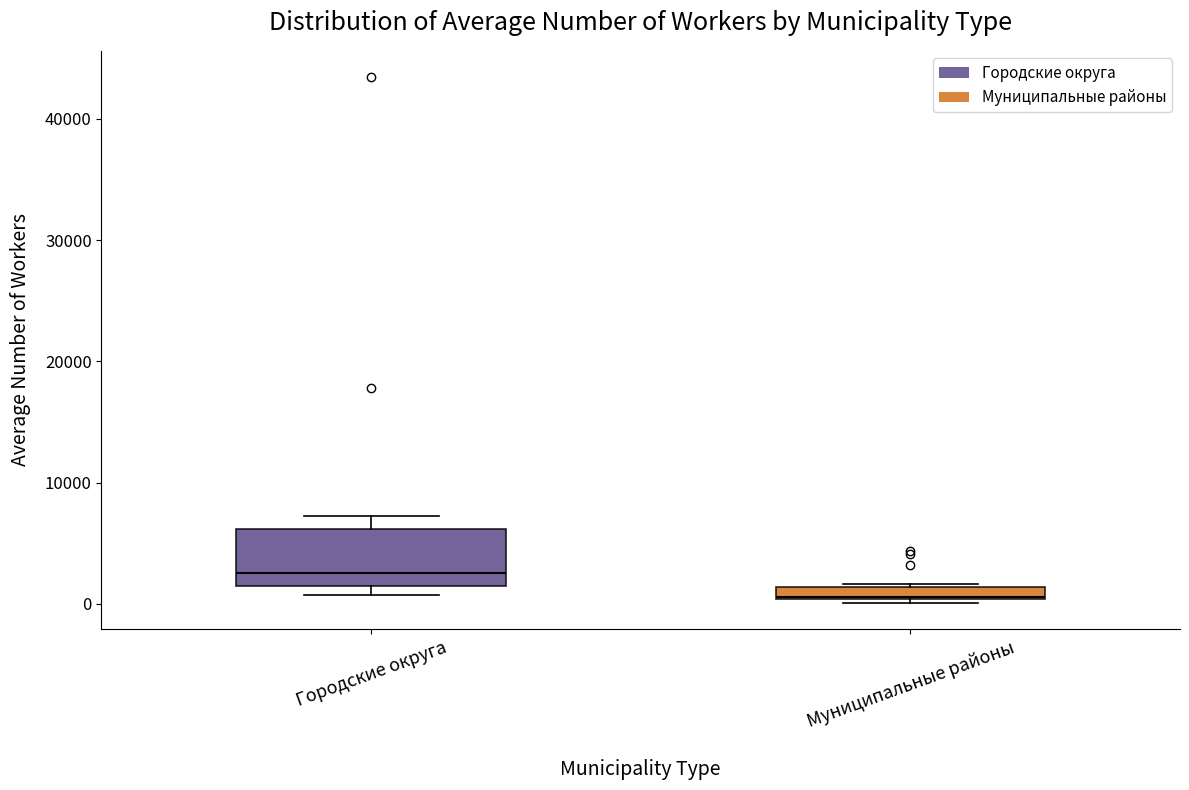

Which box is the tallest, from its lower edge to its upper edge?

Городские округа